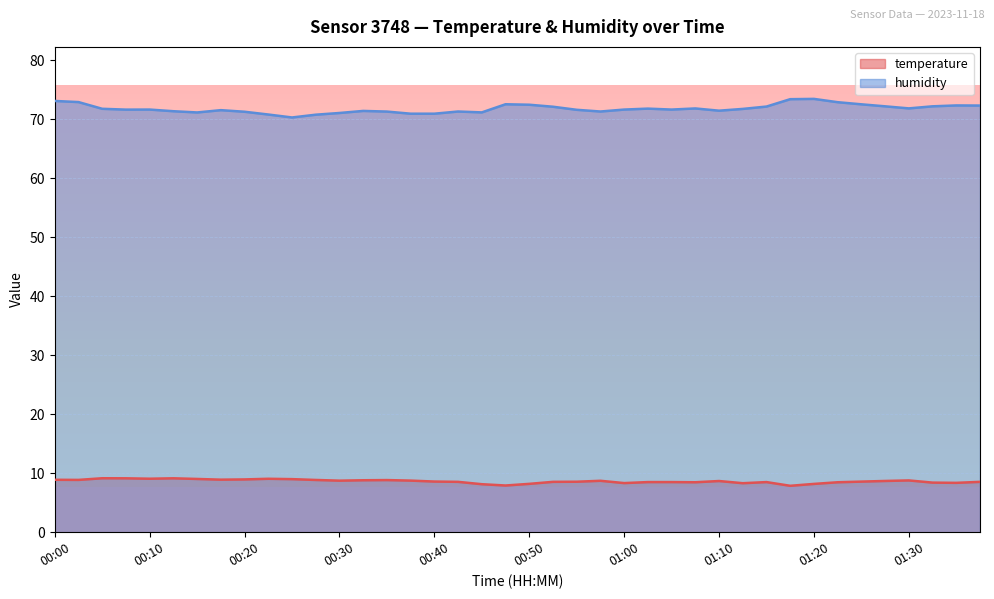

What is the smallest value displayed?

7.9